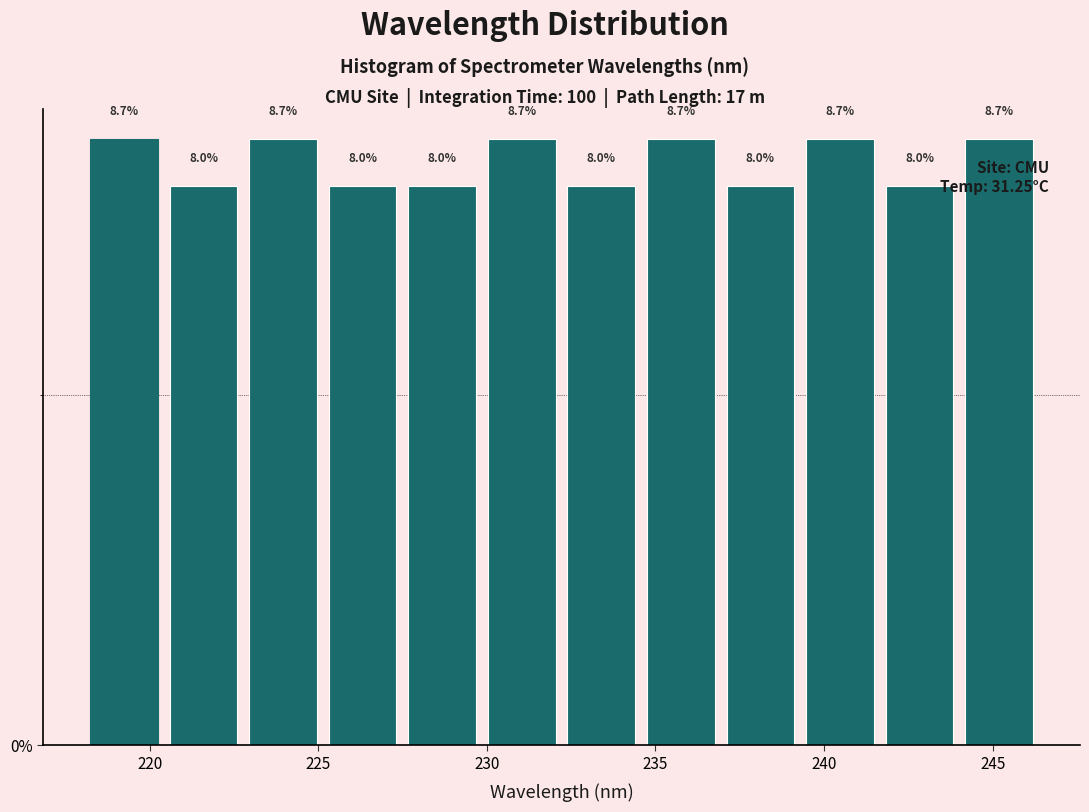

Reading left to right, transcribe this chart: for each bar, give the range it covers on the x-axis and its height. The bar edges are not printed on the chart, so give them approximately, as read against the axis.

218.0 to 220.5: 8.7
220.5 to 223.0: 8.0
223.0 to 225.0: 8.7
225.0 to 227.5: 8.0
227.5 to 230.0: 8.0
230.0 to 232.0: 8.7
232.0 to 234.5: 8.0
234.5 to 237.0: 8.7
237.0 to 239.5: 8.0
239.5 to 241.5: 8.7
241.5 to 244.0: 8.0
244.0 to 246.5: 8.7